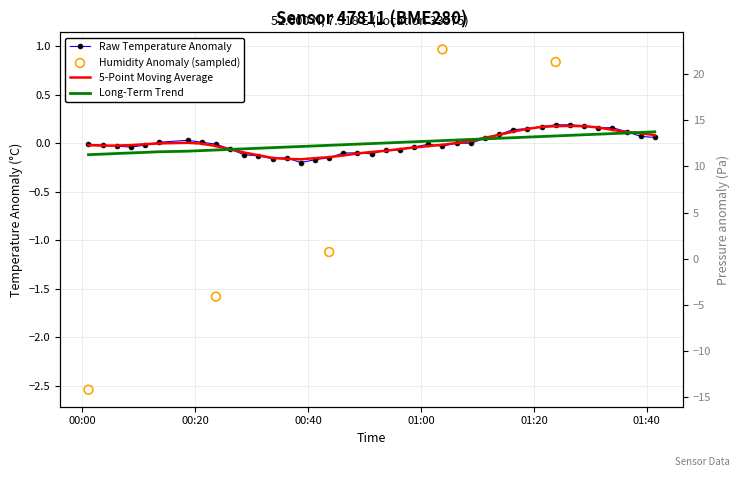

Which series has the largest total across all categories?

temperature